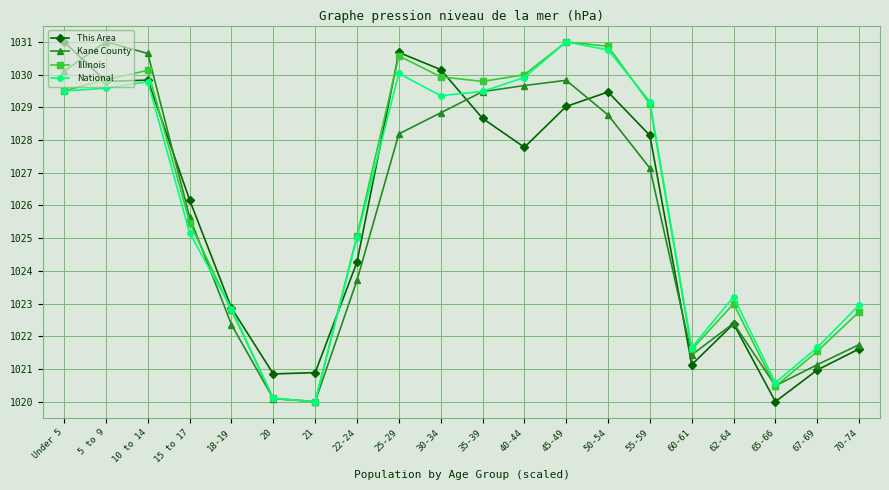

The value of Illinois at 45-49 is 1430.8. True or false?

False